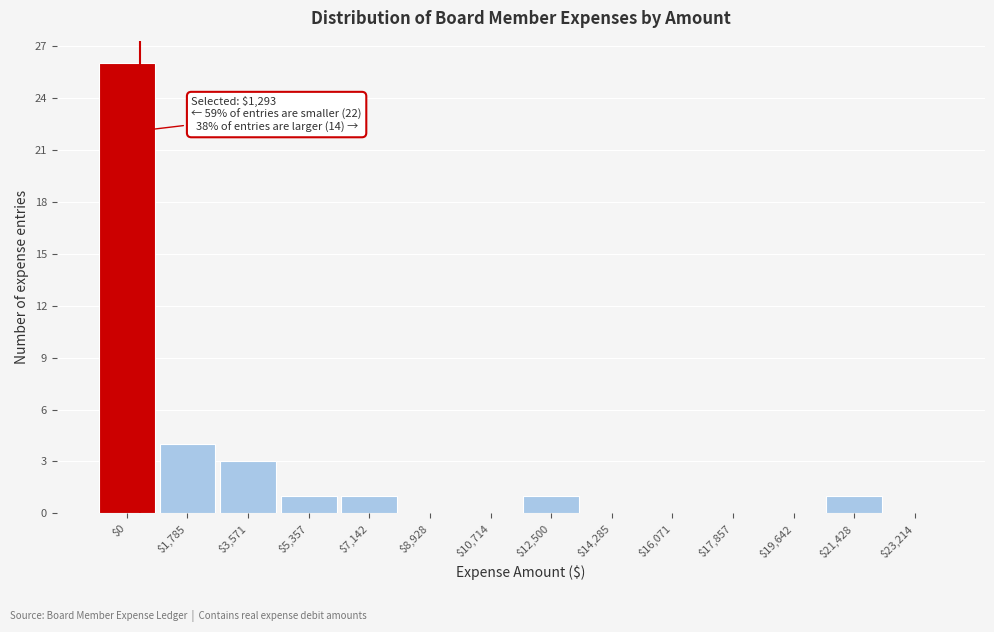

Is it true that the value at $14,285 is 0?

True